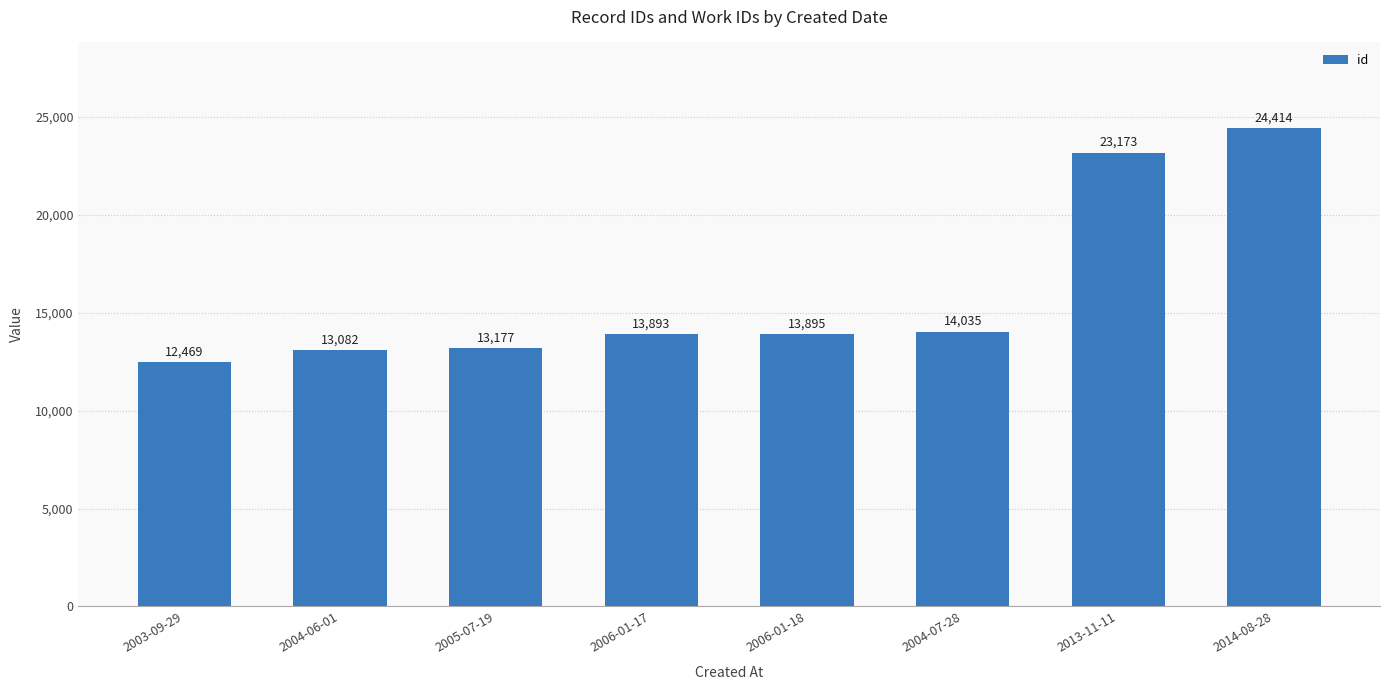

What value does the data have at 2006-01-18, to the nearest 50?

13900